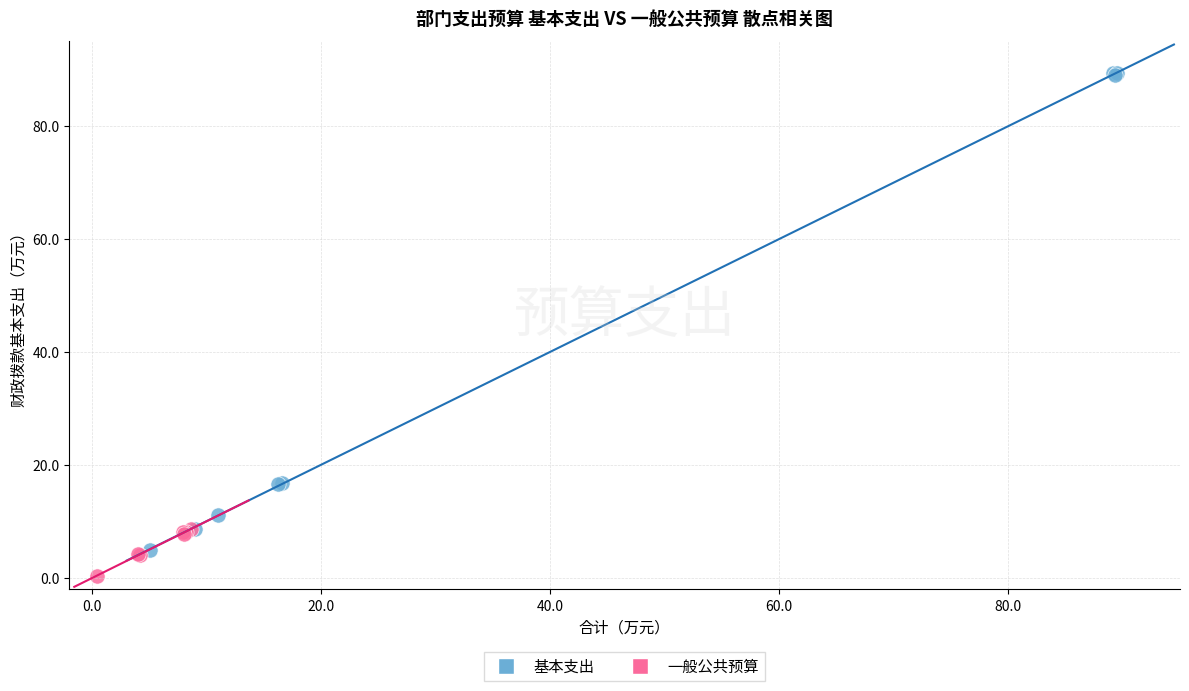

Which series reaches the maximum Y coordinate?

基本支出